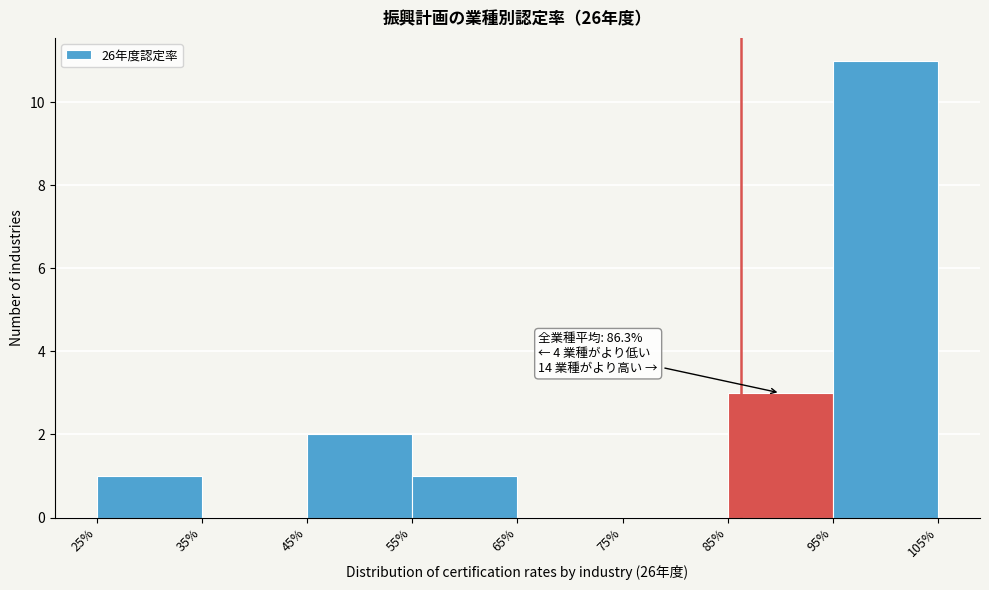

Which range on the x-axis has the tallest bar?

95% to 105%